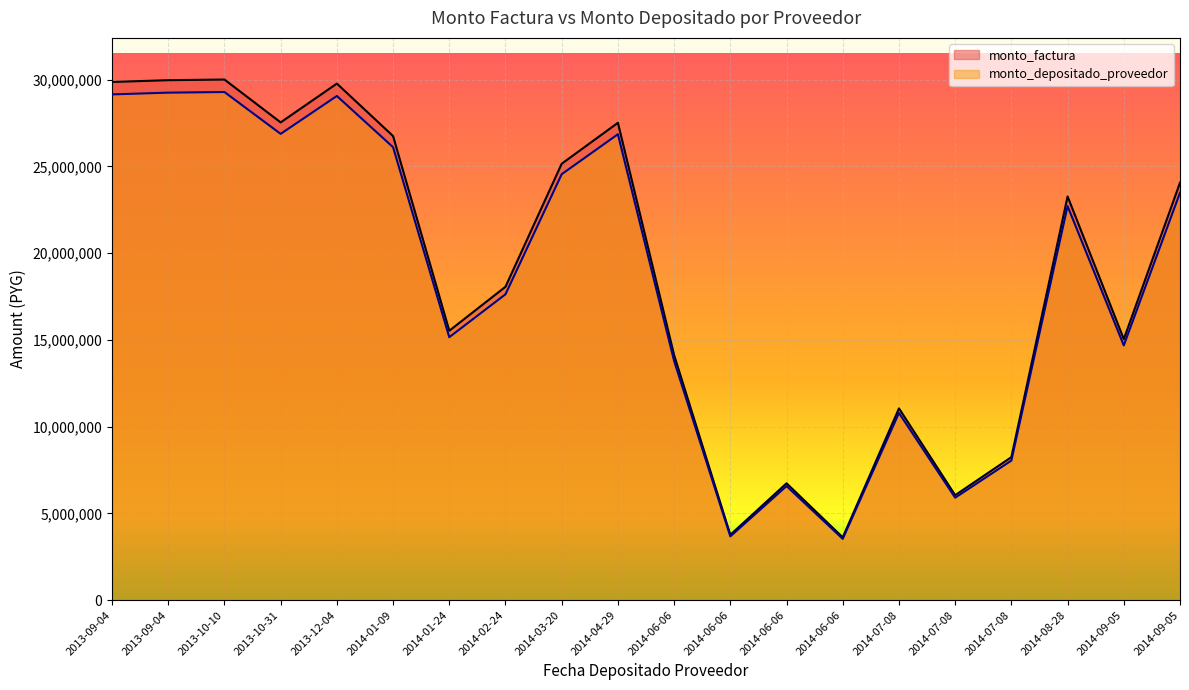

What is the sum of the monto_depositado_proveedor values at 2014-07-08 and 2013-10-31?

34920174